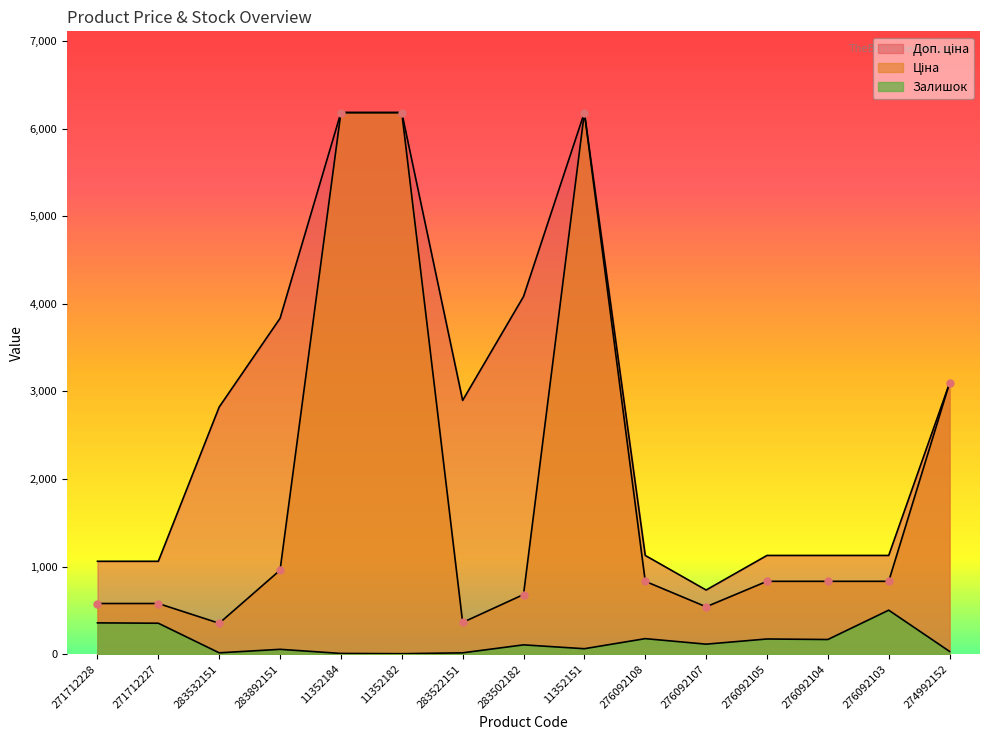

What is the sum of all Ціна values?

29018.5